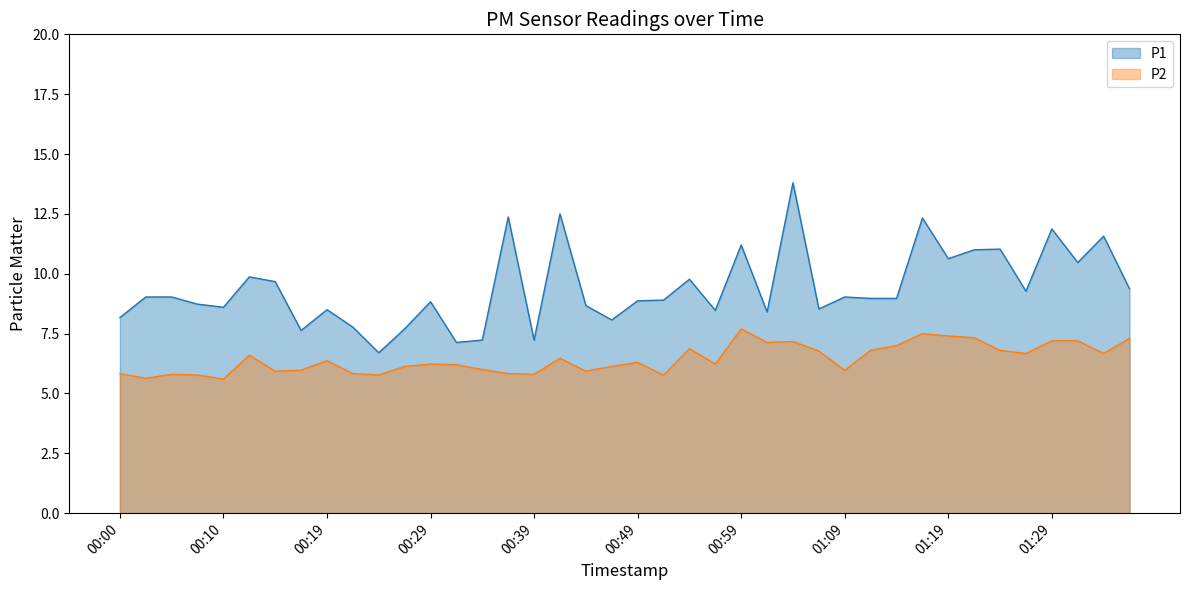

Is the value of P2 at 01:16 greater than the value of P1 at 00:44?

No